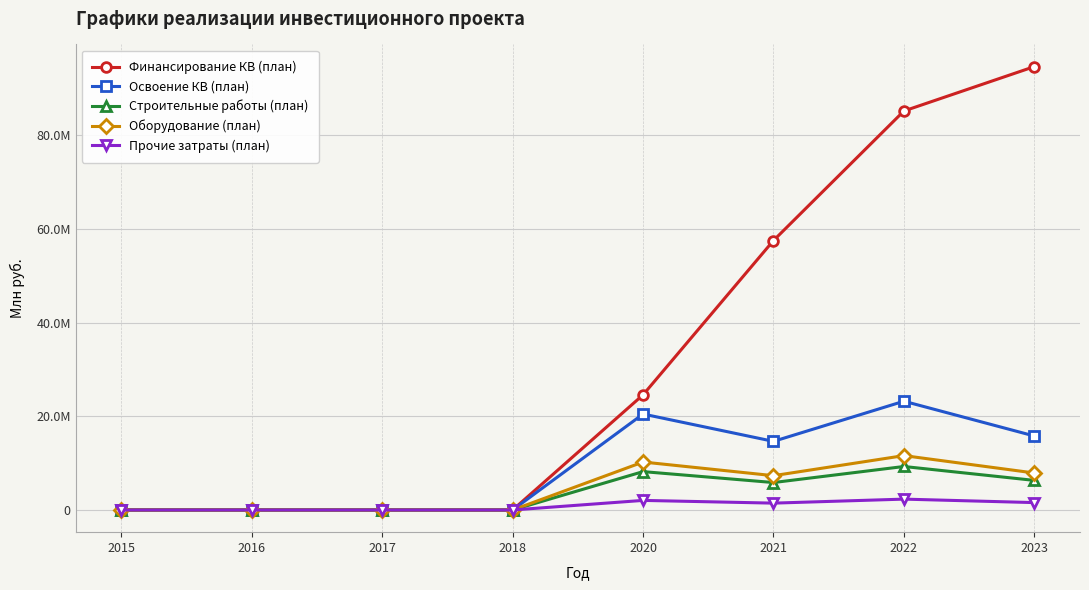

At which label is Финансирование КВ (план) closest to 47304600?

2021